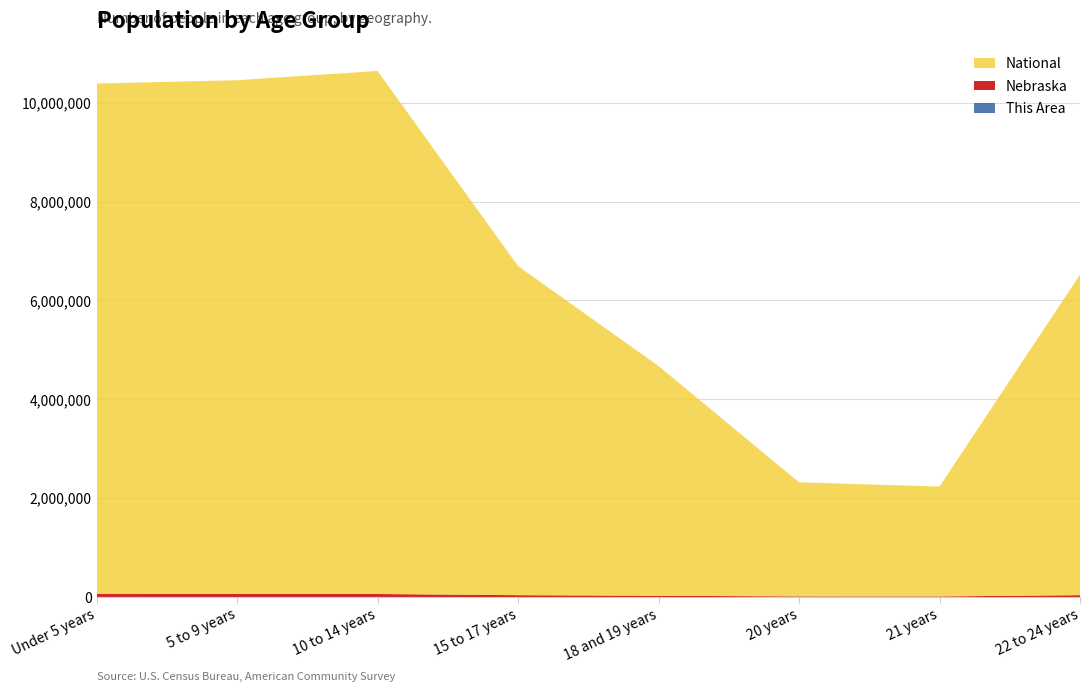

Reading right to left, transcribe all the data shown in this chart.

This Area: 0	0	1	8	4	7	7	6
Nebraska: 39239	13227	13766	27088	38945	62686	65888	67630
National: 6482659	2223198	2308319	4647457	6656209	10579862	10389638	10319427